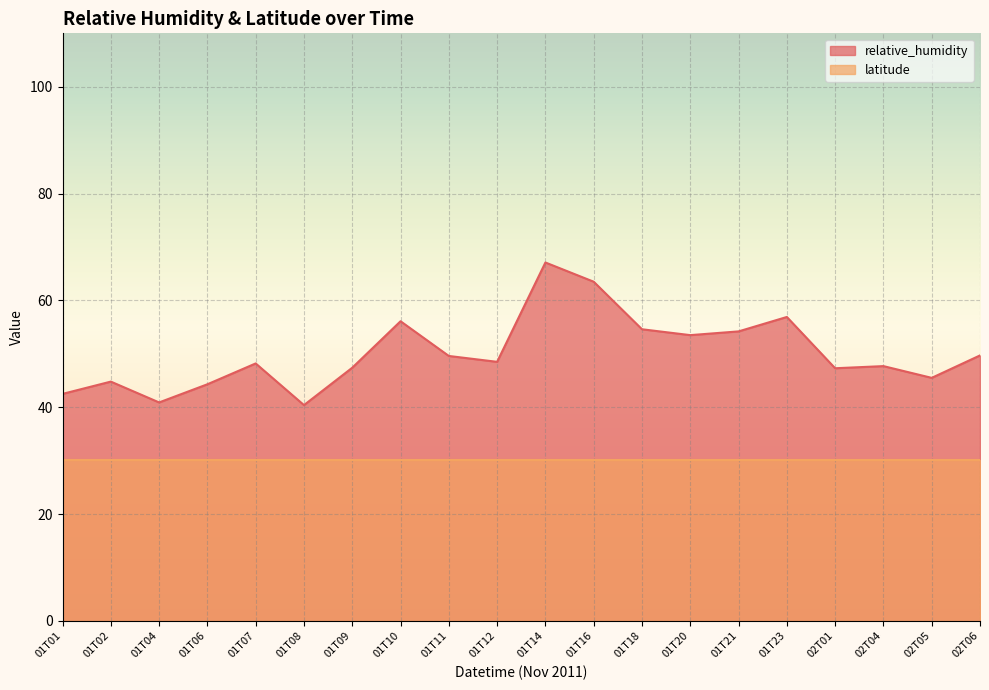

Which category has the highest value across all series?

01T14